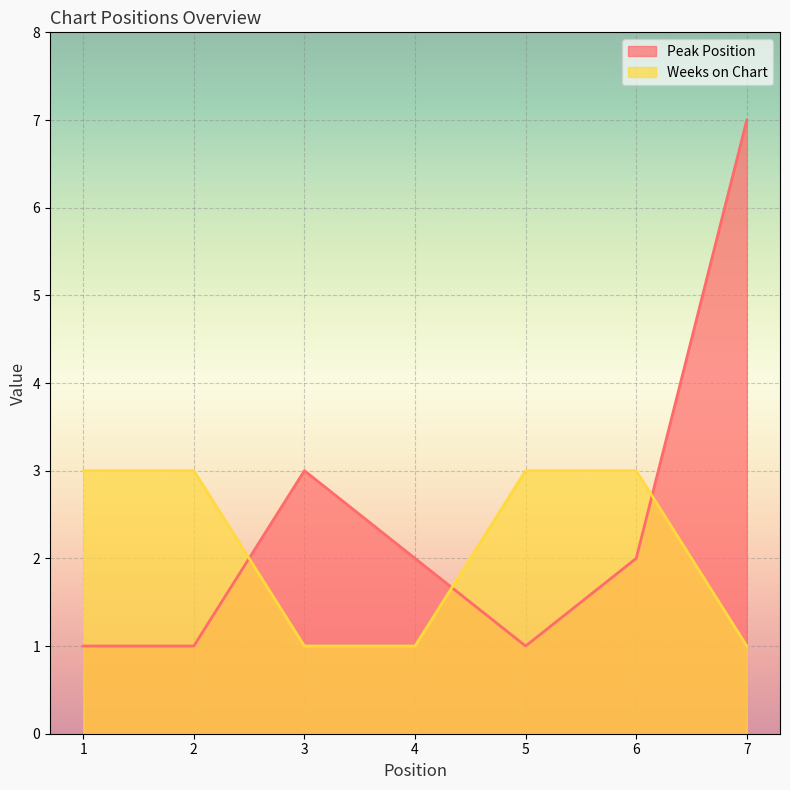

Reading left to right, list all the values displayed in this chart.

Peak Position: 1	1	3	2	1	2	7
Weeks on Chart: 3	3	1	1	3	3	1